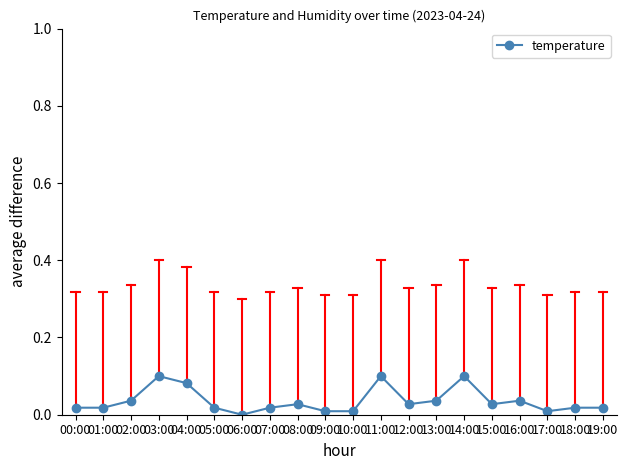

What is the label of the 1st point from the right?

19:00